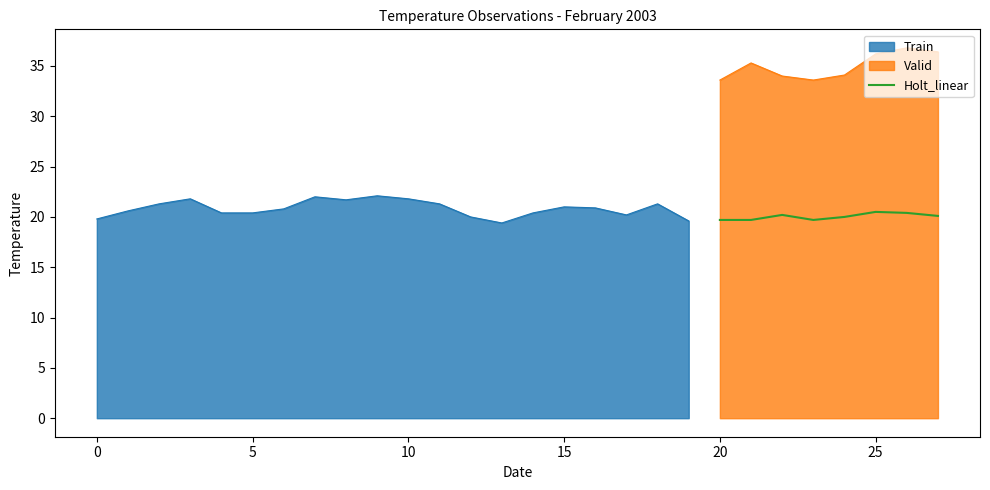

What is the highest value of the Holt_linear series?

20.5